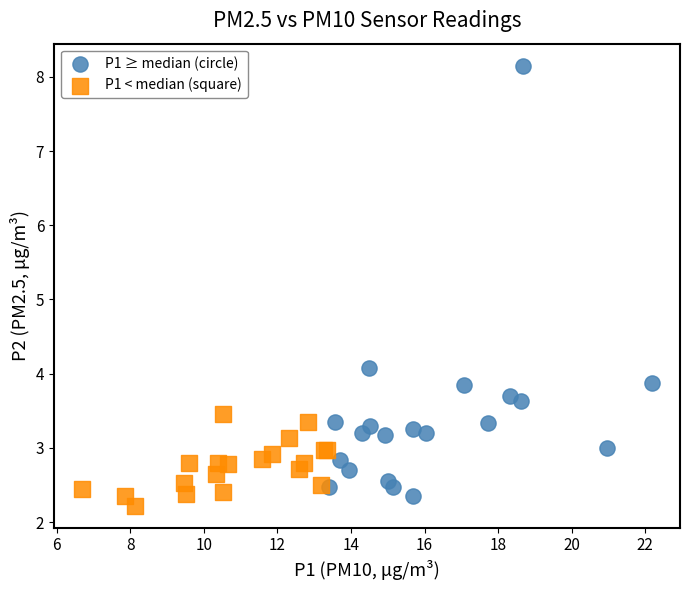

Which series contains the highest Y value?

P1 ≥ median (circle)